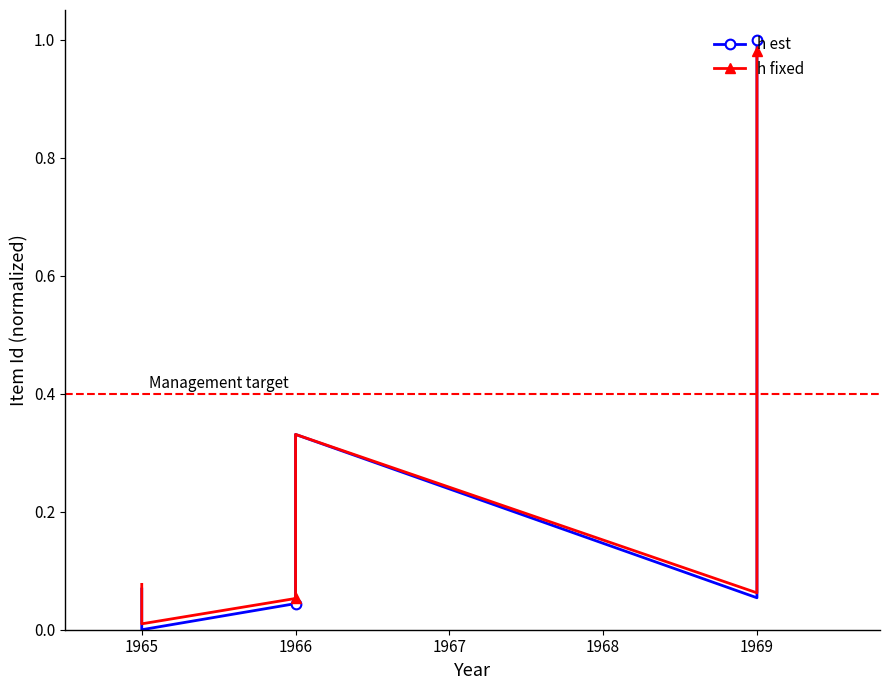

List the series in order of their overall mean, highest first.

h fixed, h est